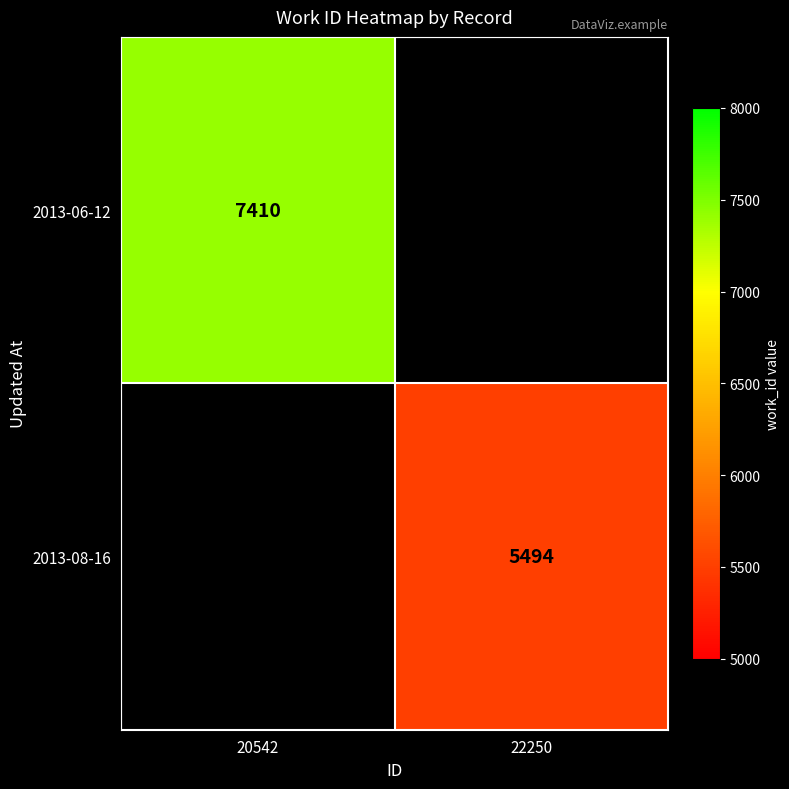

Count the number of categories in the chart.

2